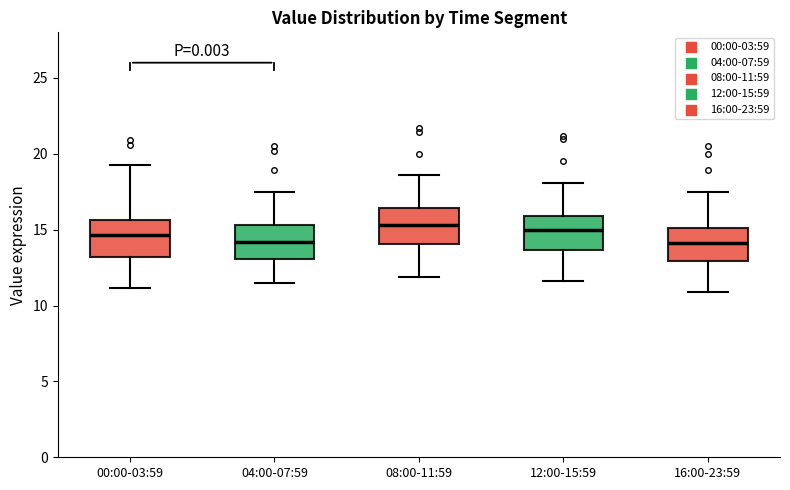

Where does the median line of the box for 16:00-23:59 sit on the y-axis? The values are not printed on the chart, so give them approximately, as read against the axis.

14.0